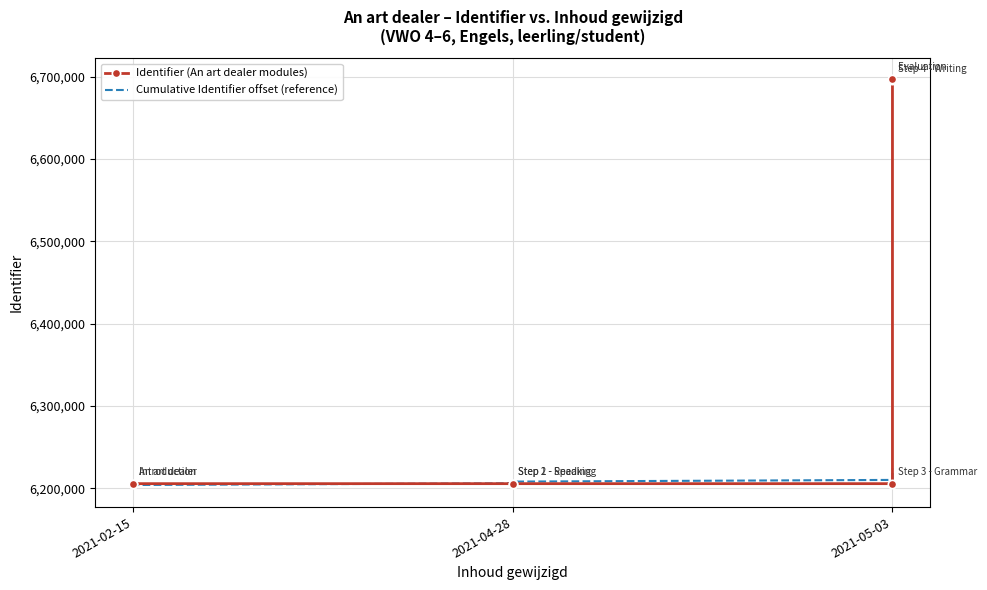

At how many categories does at least one series exceed 6508123?

2